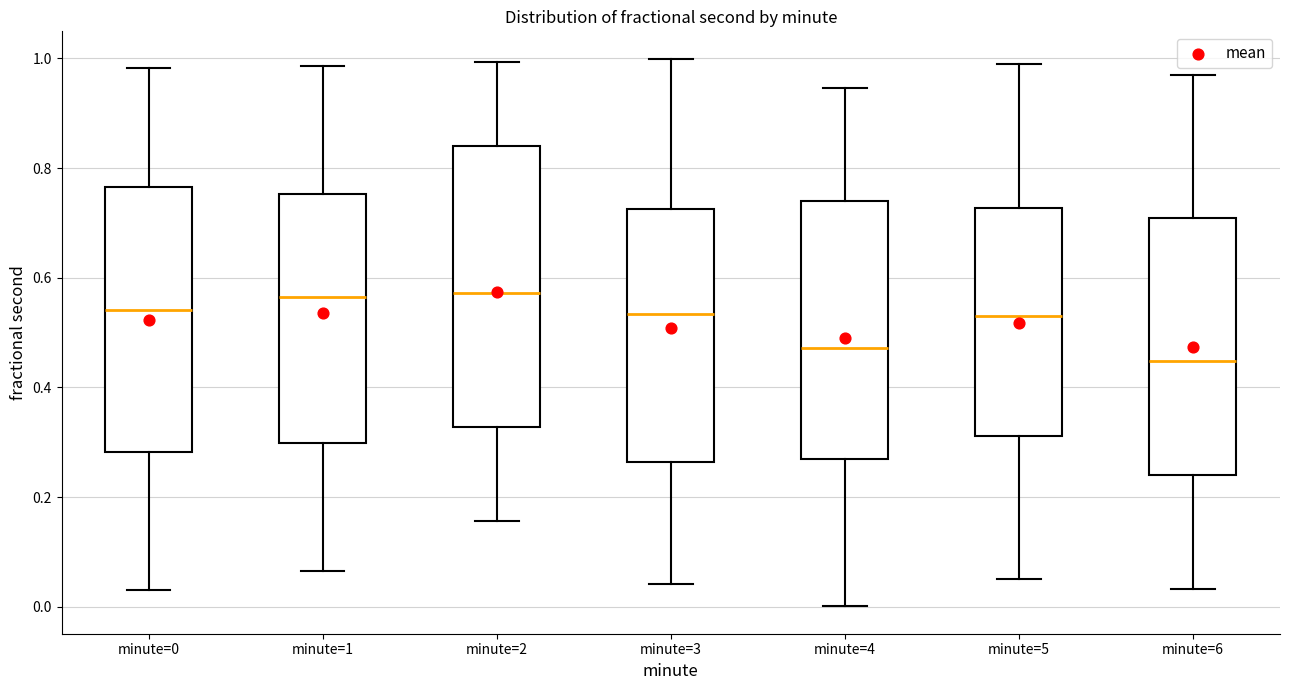

Which box's median line is the lowest?

minute=6